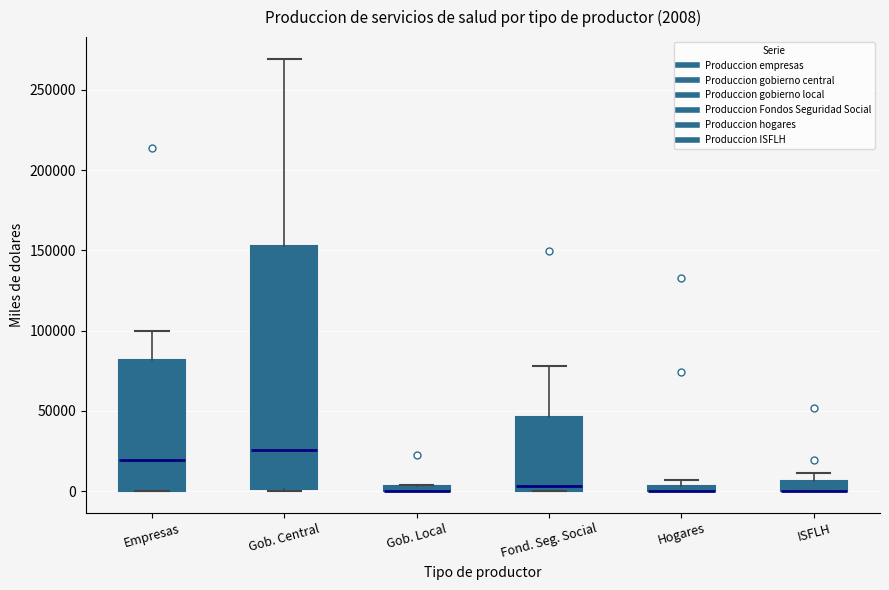

Which box is the tallest, from its lower edge to its upper edge?

Gob. Central